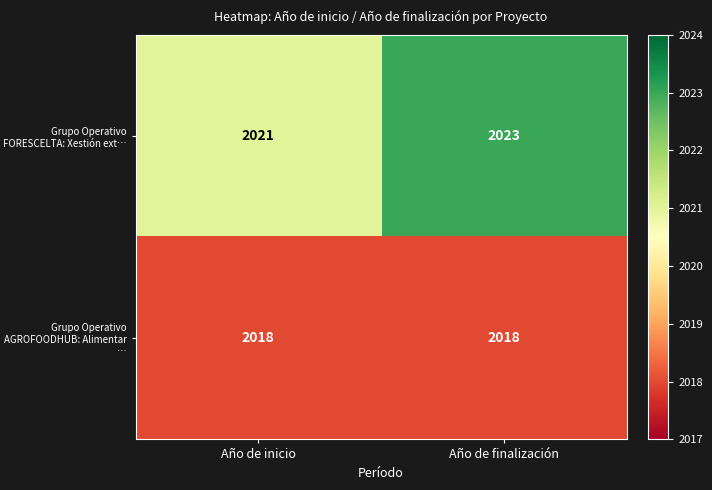

Reading right to left, extract all data points from this chart.

Grupo Operativo FORESCELTA: Xestión ext…: Año de finalización=2023	Año de inicio=2021
Grupo Operativo AGROFOODHUB: Alimentar …: Año de finalización=2018	Año de inicio=2018